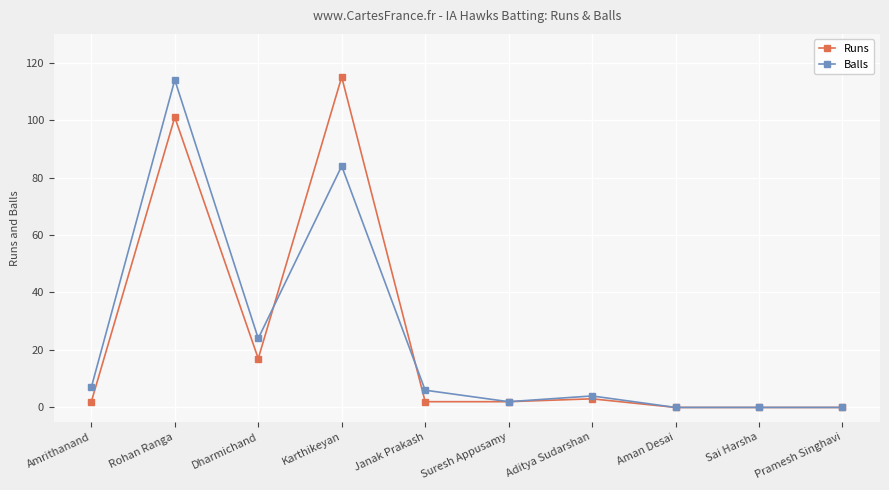

Which category has the highest value in the Runs series?

Karthikeyan